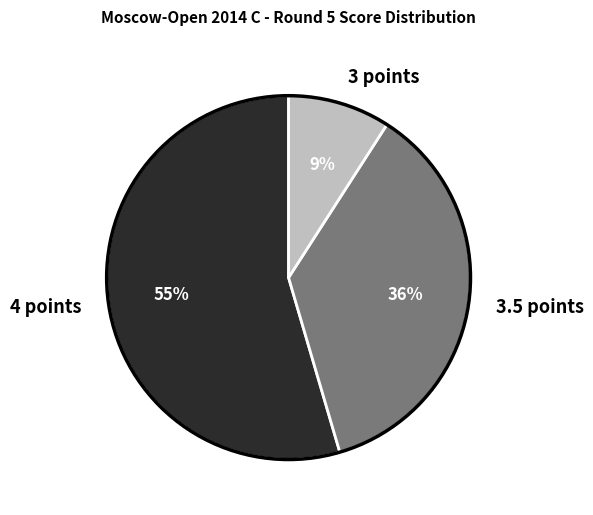

Which category has the smallest portion of the pie?

3 points